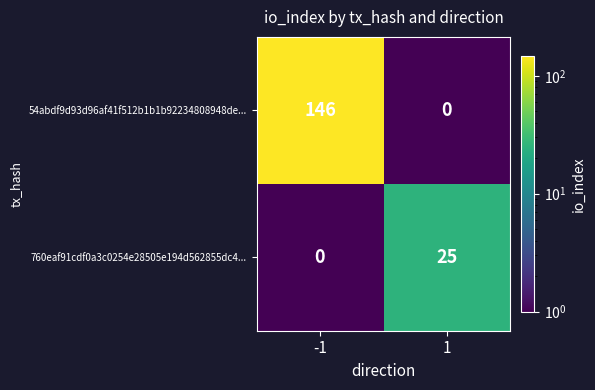

Rank the series at 1 from lowest to highest value.

54abdf9d93d96af41f512b1b1b92234808948de..., 760eaf91cdf0a3c0254e28505e194d562855dc4...